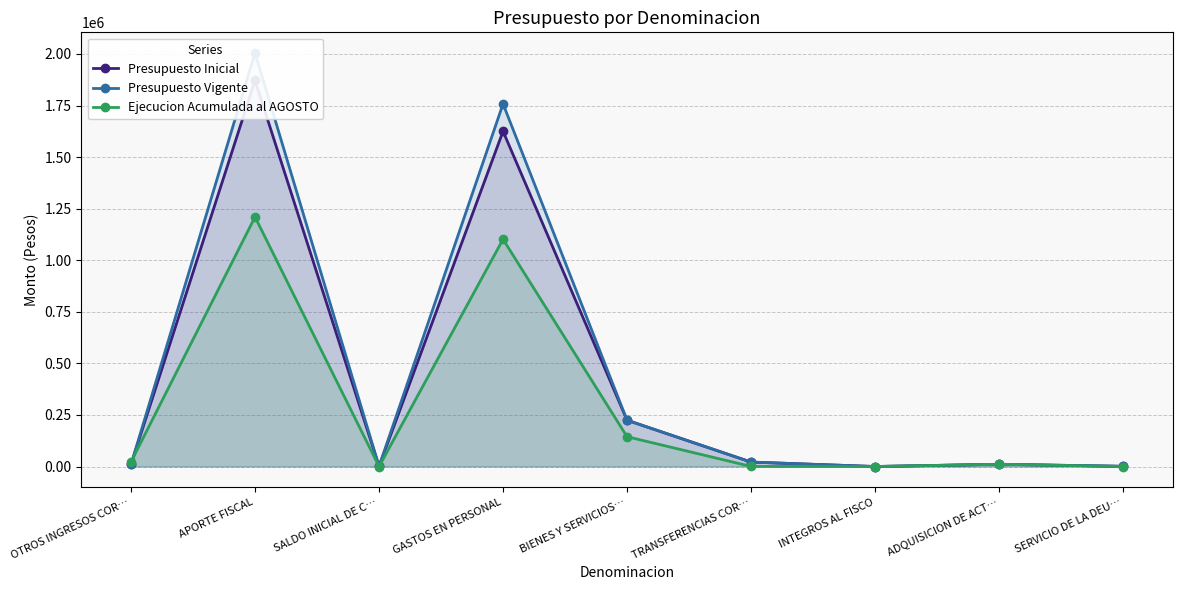

How many lines are shown in the chart?

3